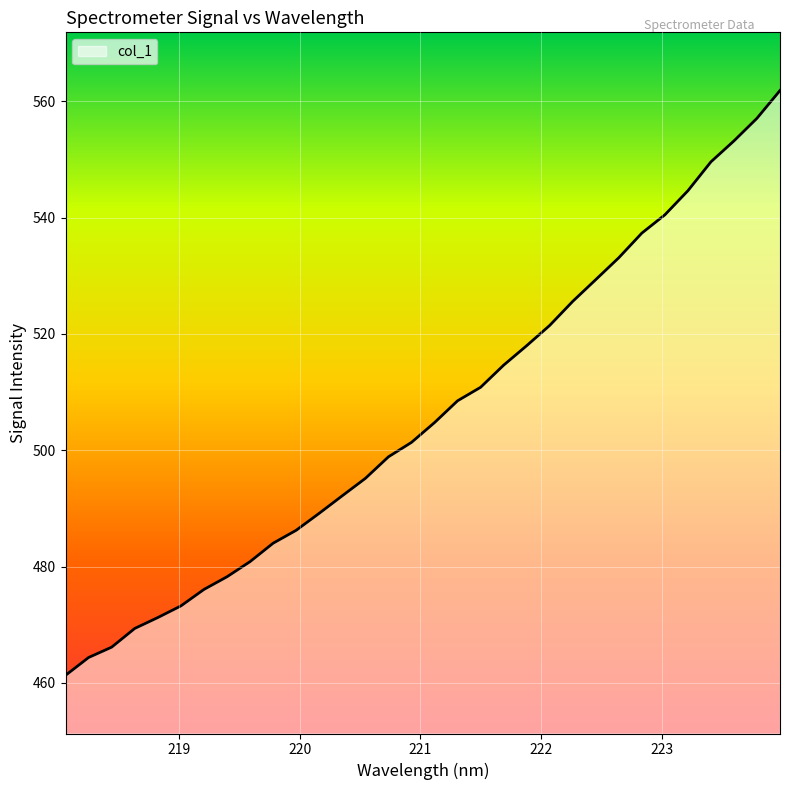

What is the smallest value displayed?

461.3